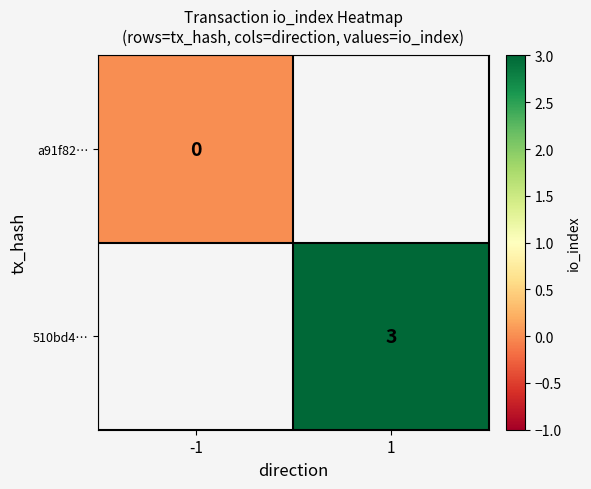

The value of 510bd4… at 1 is 3.0. True or false?

True